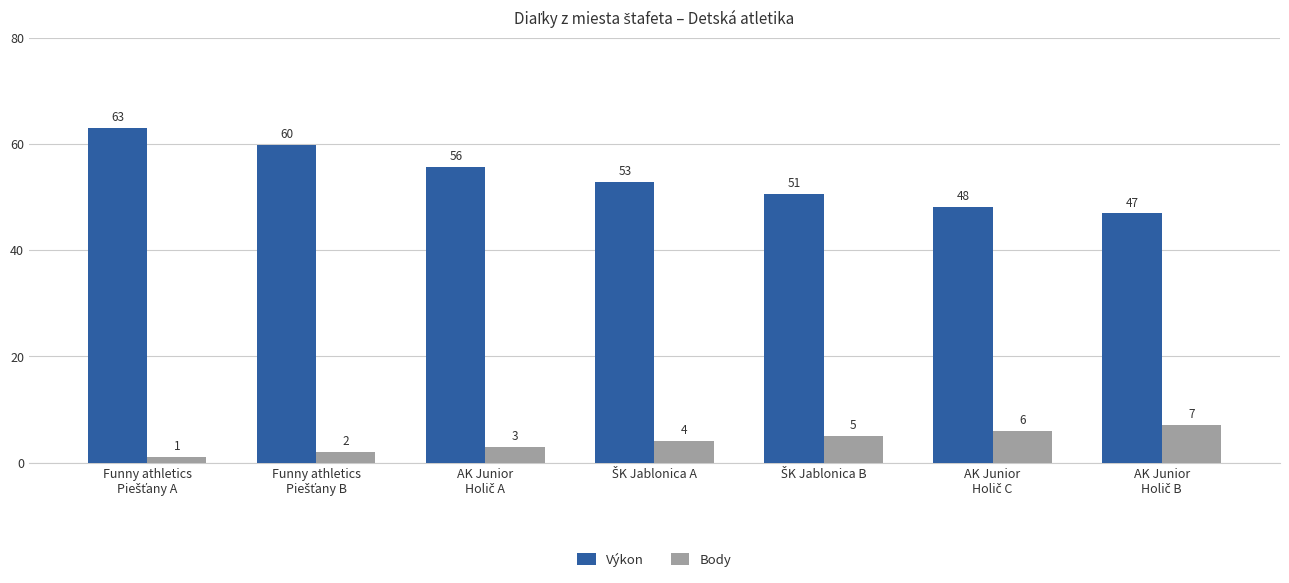

Which series has the largest range (max minus min)?

Výkon